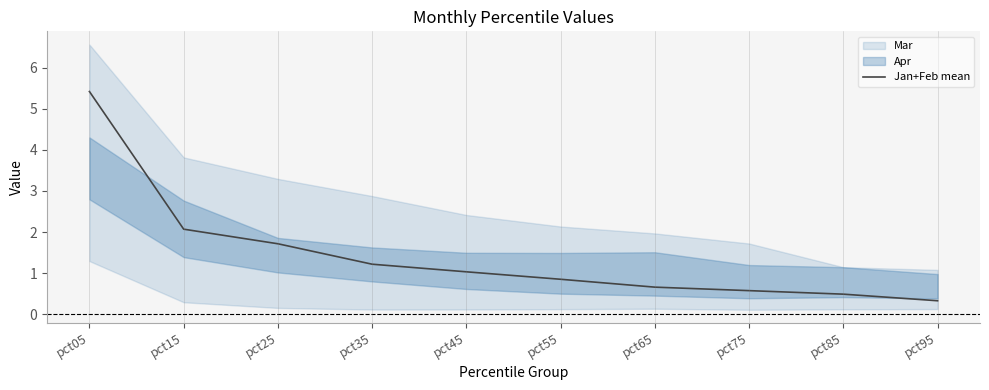

Rank the categories by value from lowest to highest.

pct95, pct85, pct75, pct65, pct55, pct45, pct35, pct25, pct15, pct05